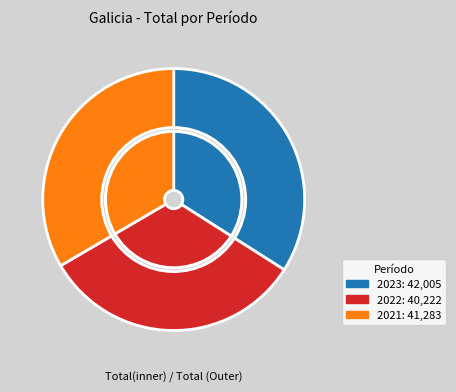

Does any single category account for the majority?

No